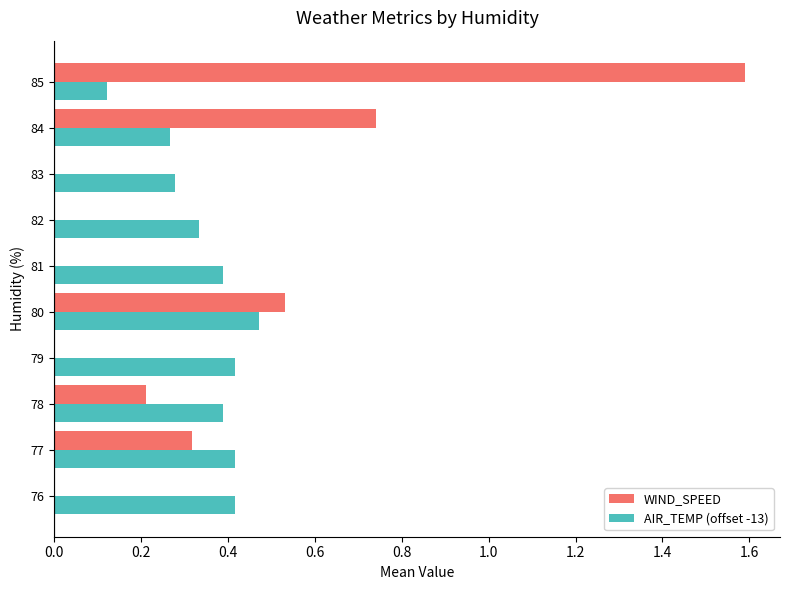

Is it true that AIR_TEMP (offset -13) equals 0.4 at 78?

True